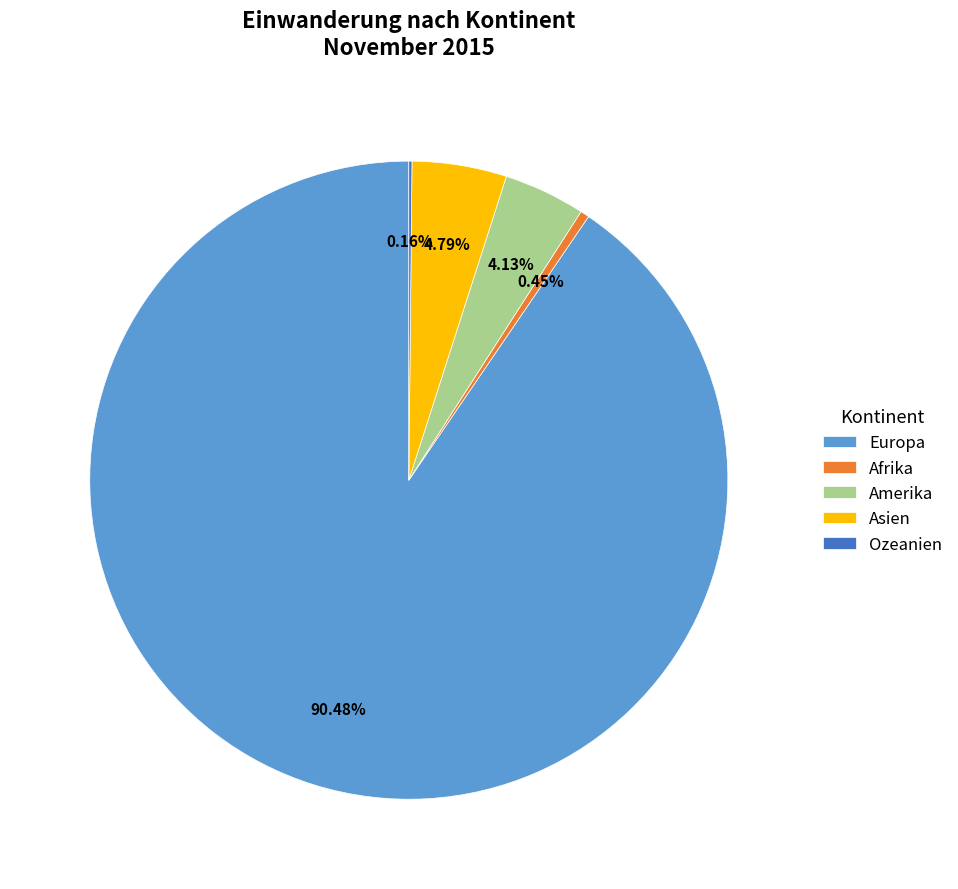

Which slice represents more than half of the pie?

Europa